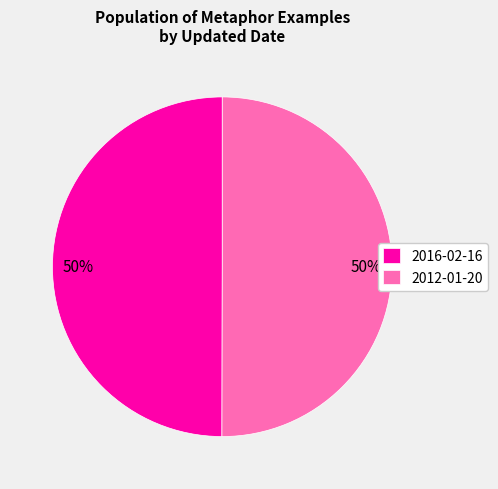

True or false: 2016-02-16 accounts for 50% of the total.

True